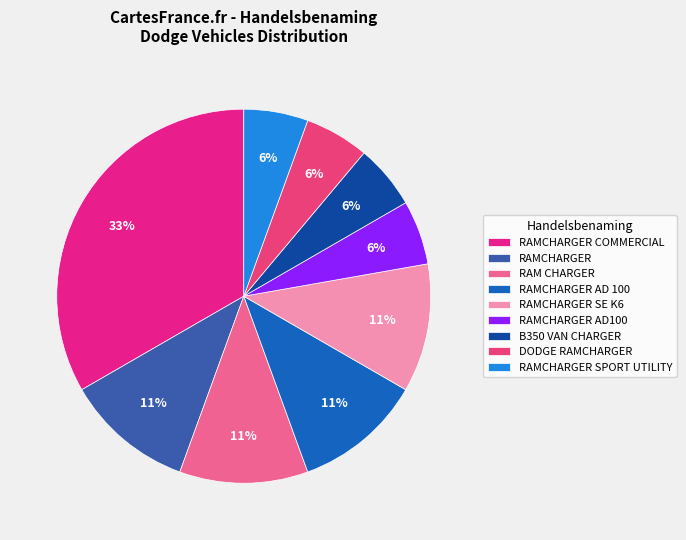

Count the number of slices in the pie.

9